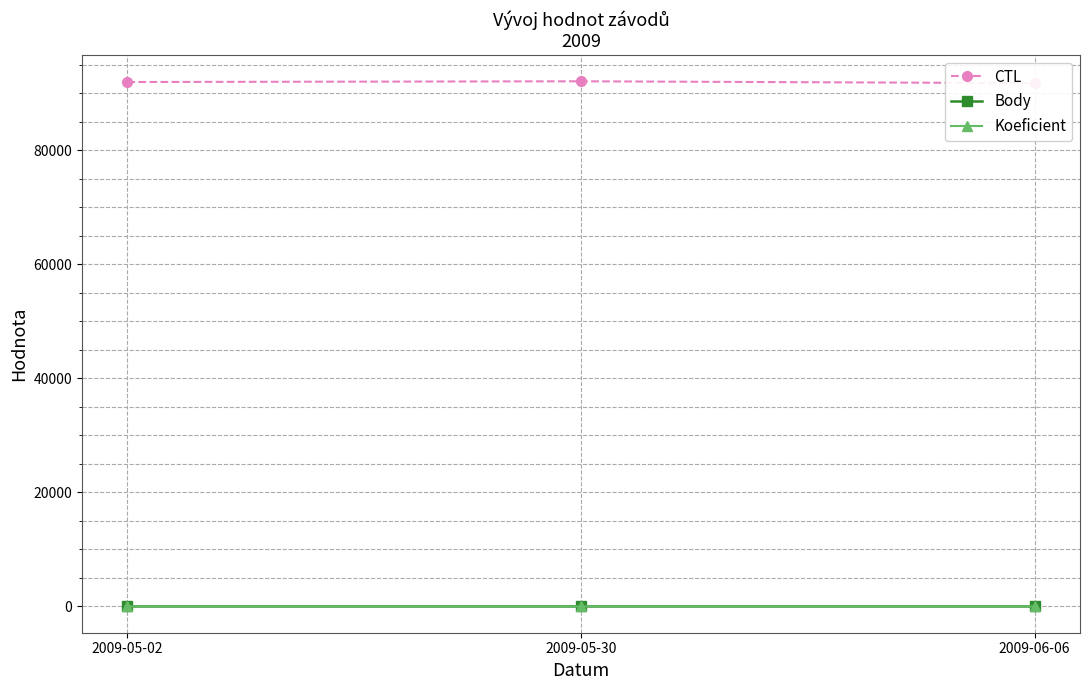

At which category does the chart reach its minimum across all series?

2009-05-02